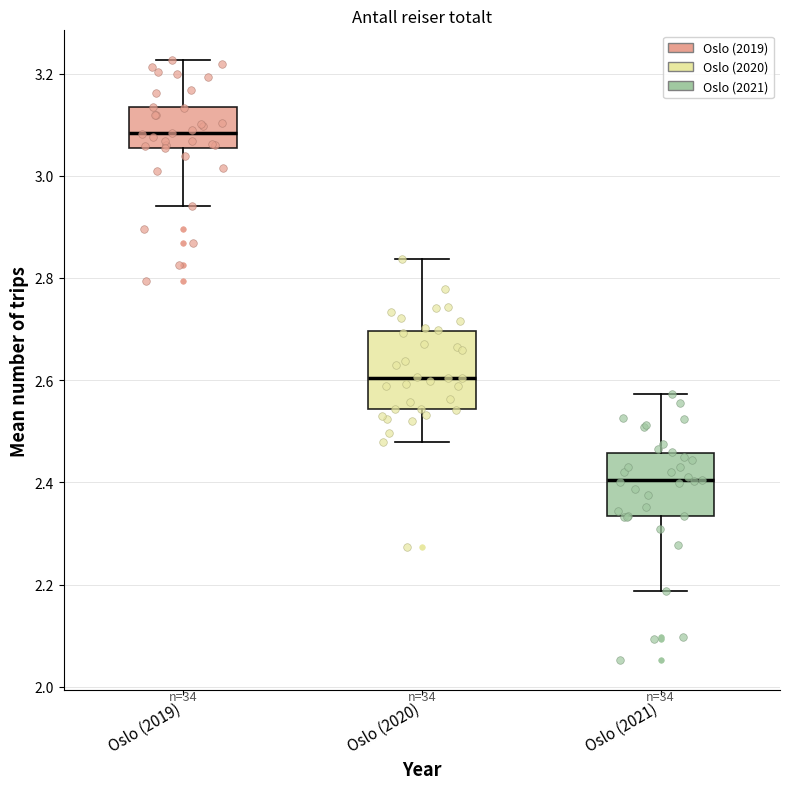

Where is the lower edge of the box for Oslo (2019) on the y-axis? The values are not printed on the chart, so give them approximately, as read against the axis.

3.06